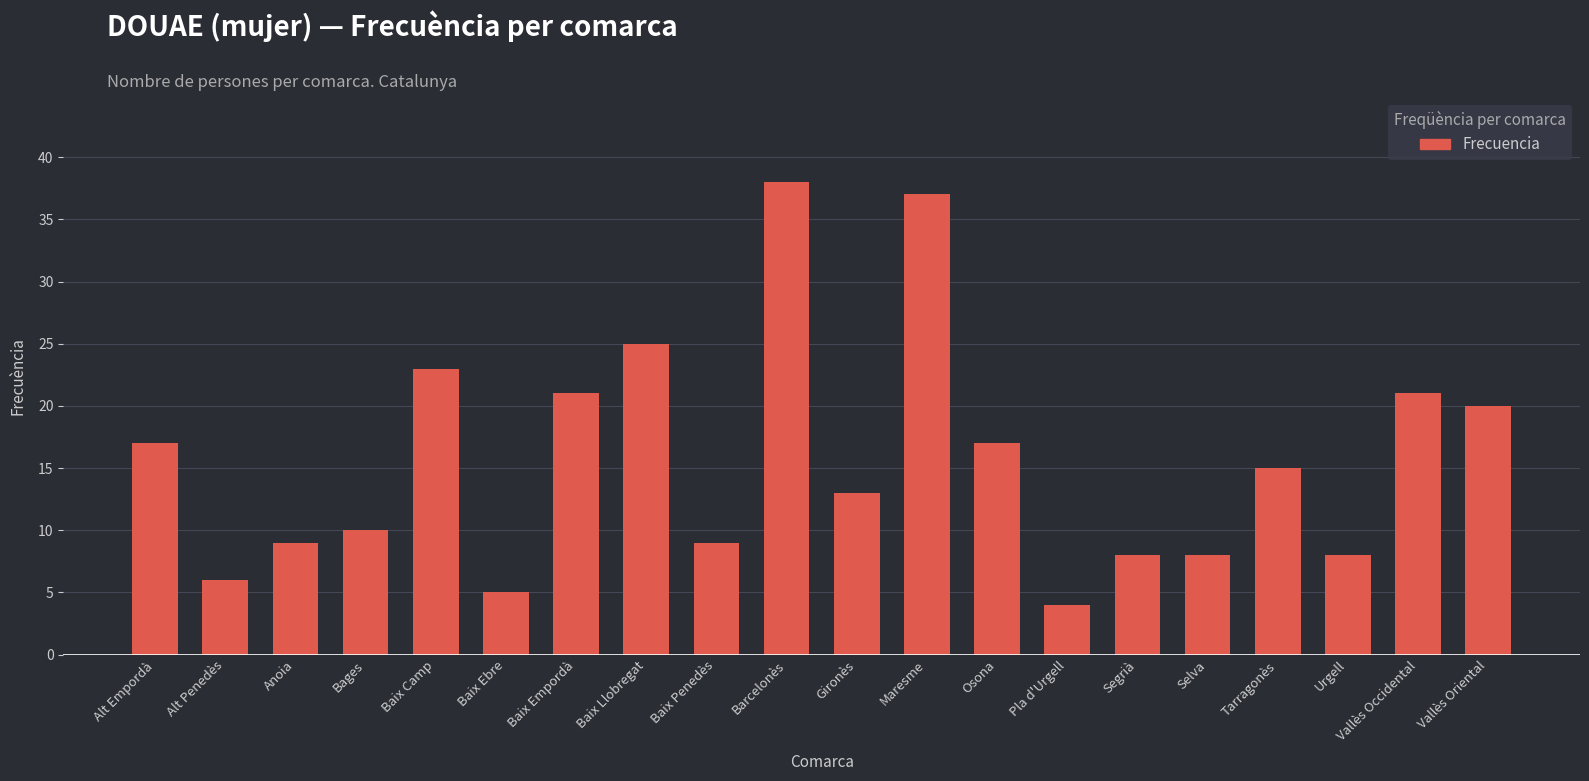

The value at Alt Penedès is 6. True or false?

True